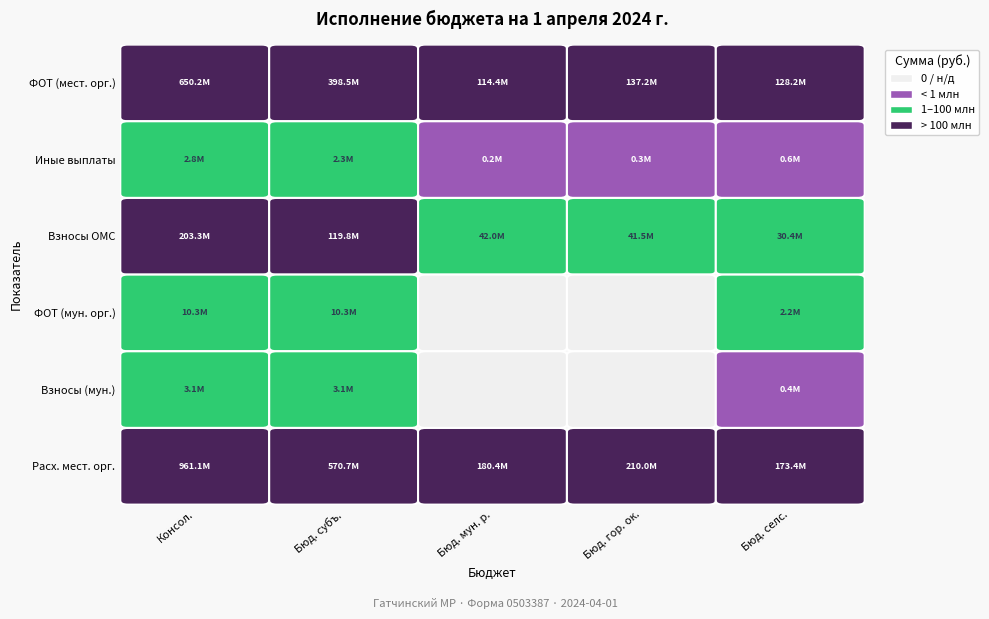

What is the total value across all series at 1?

1104697703.2